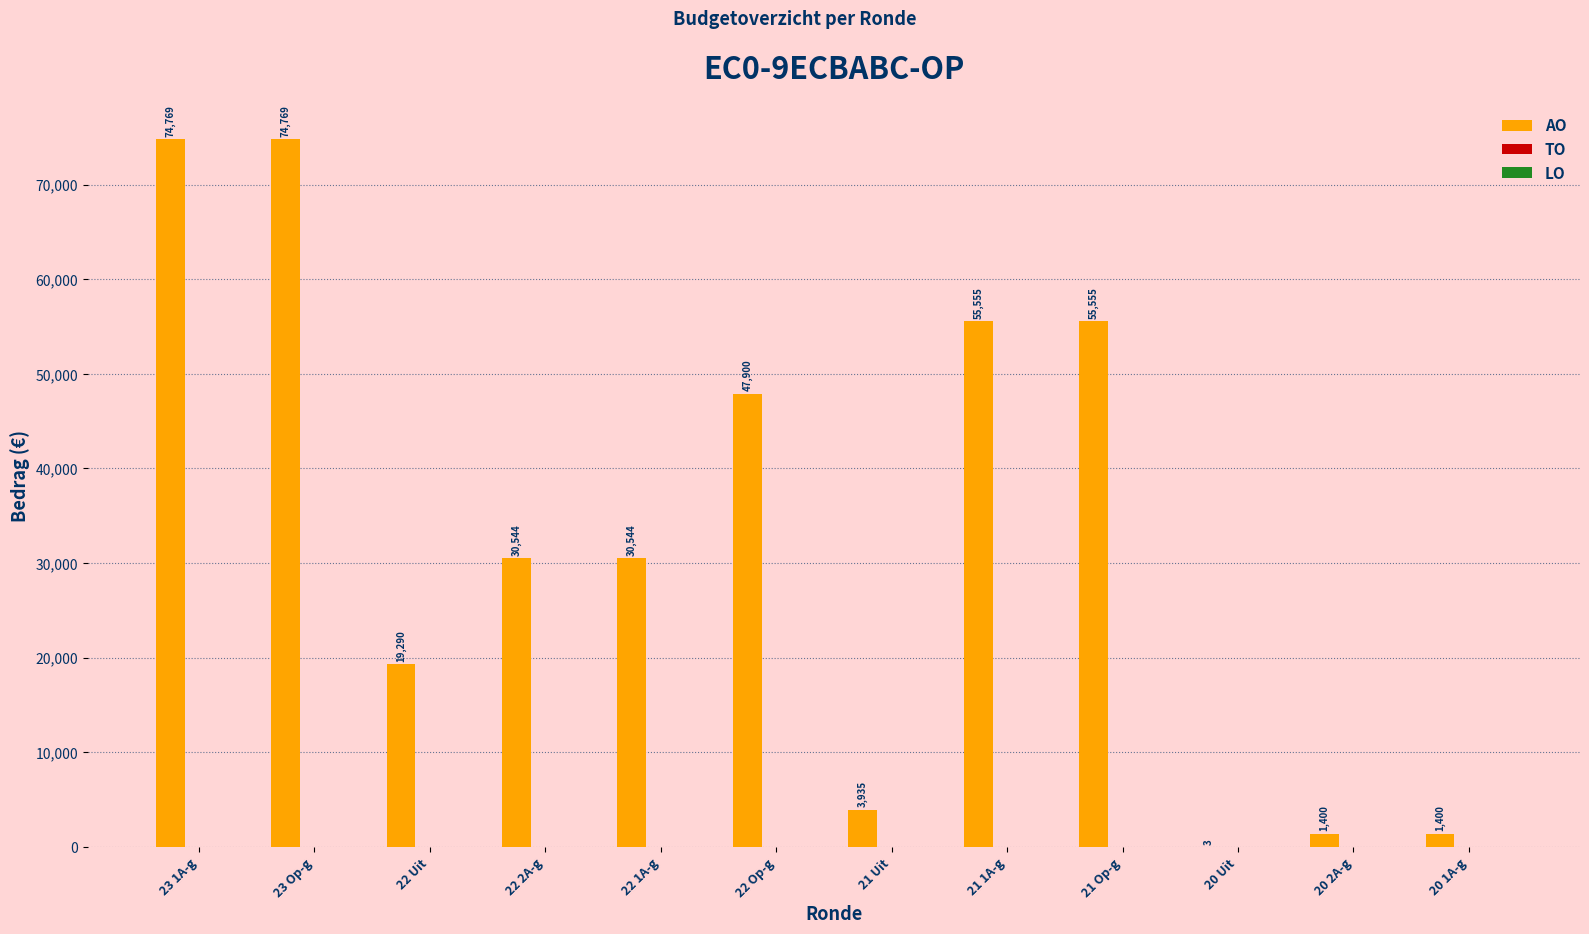

Are the bars horizontal?

No